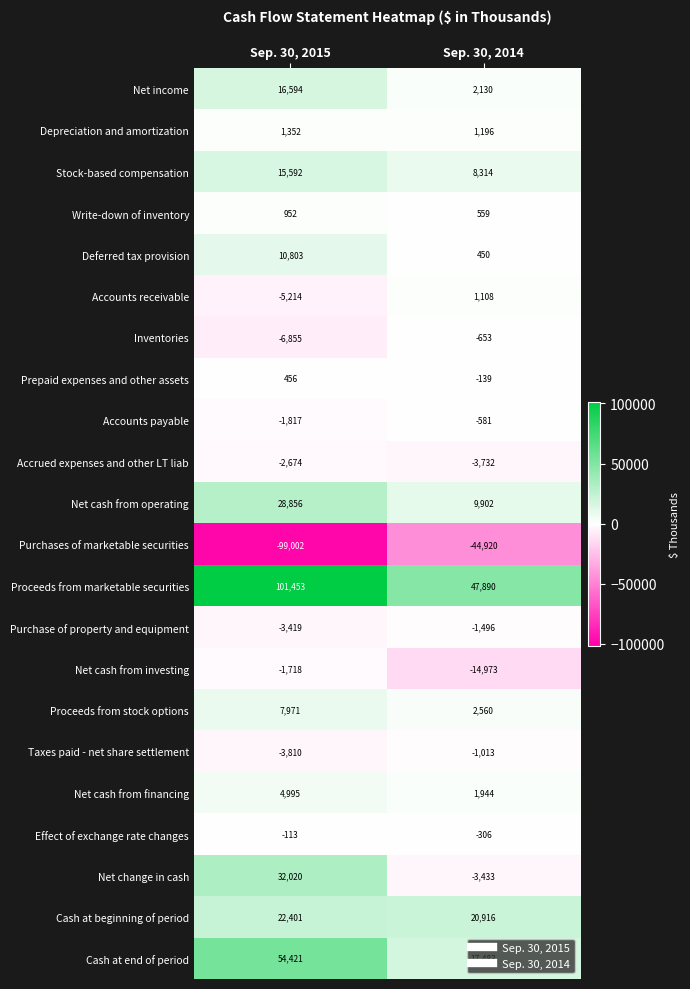

What is the sum of all Net income values?

18724